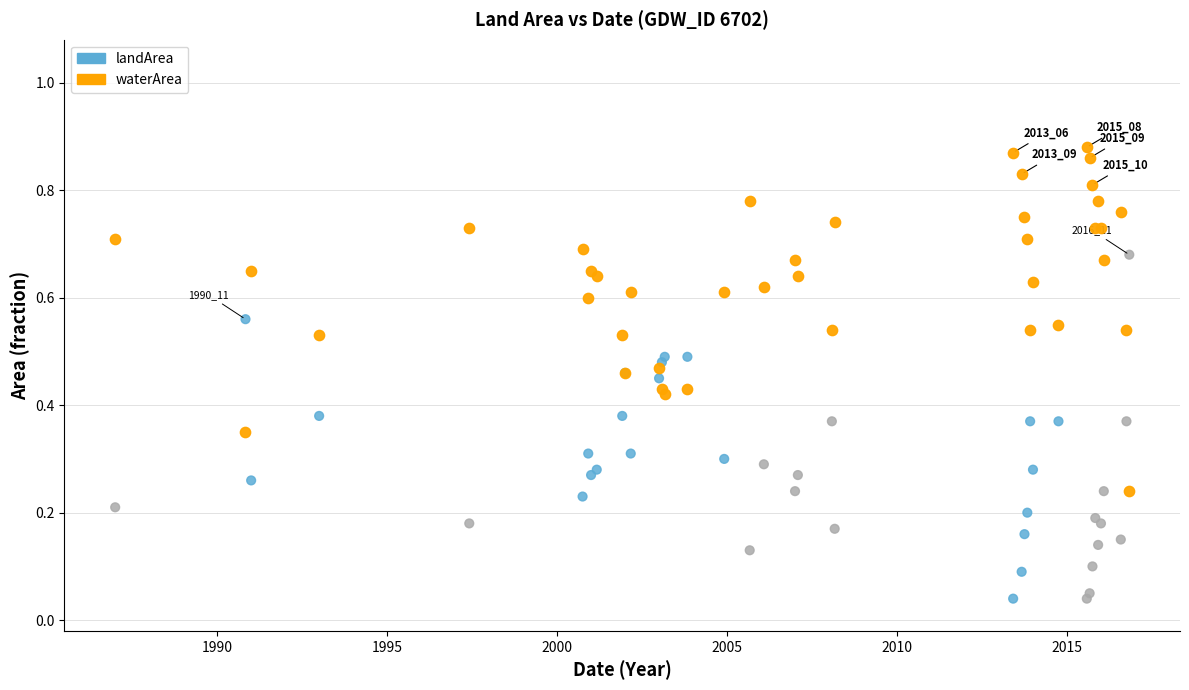

What is the X range (max minus min) for the scatter plot?

29.8